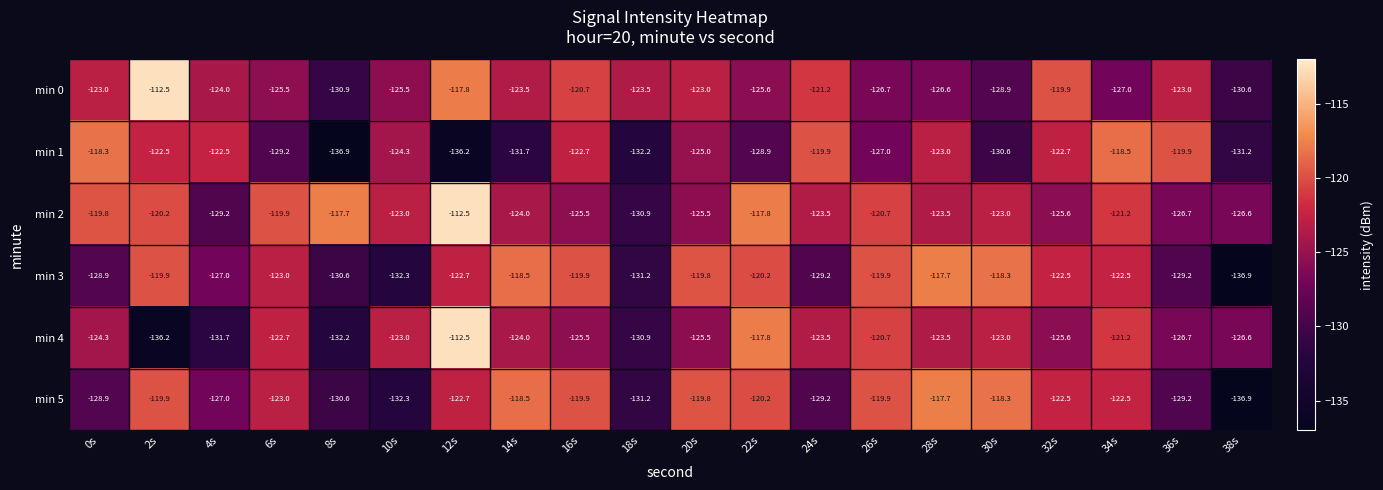

True or false: min 3 has a value of -81.3 at 4s.

False